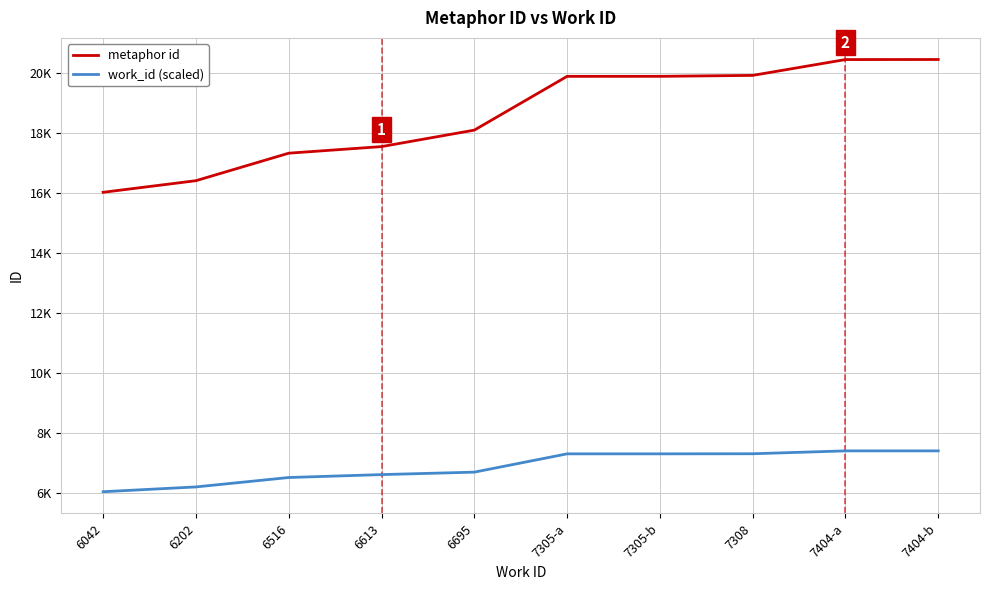

True or false: metaphor id has a value of 17330 at 6516.

True